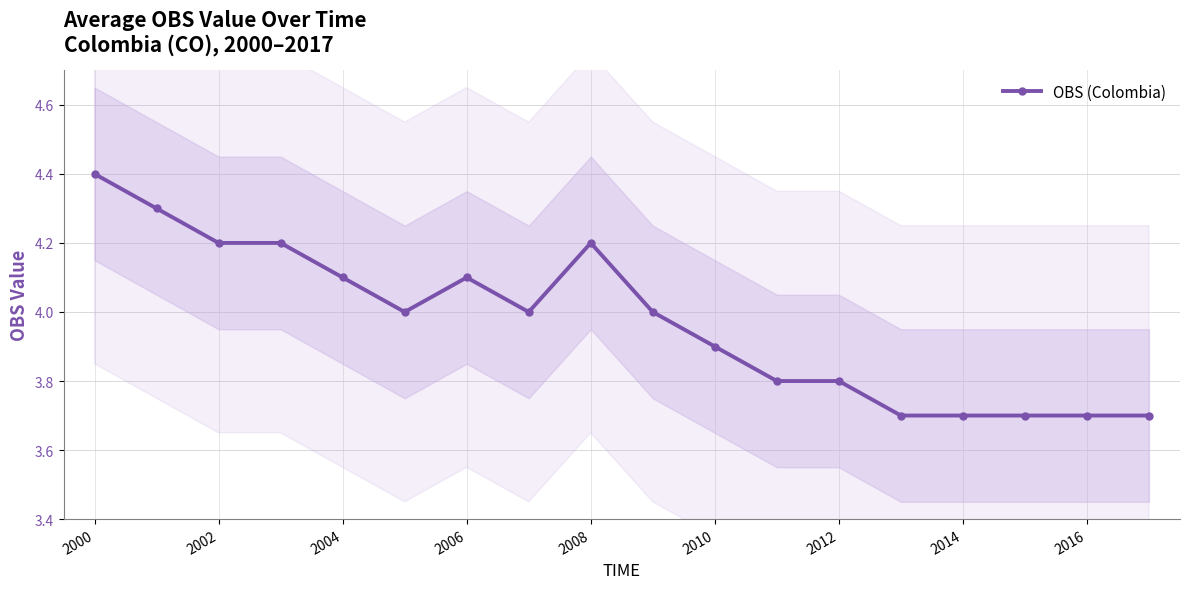

True or false: OBS (Colombia) has a value of 3.7 at 2014.

True